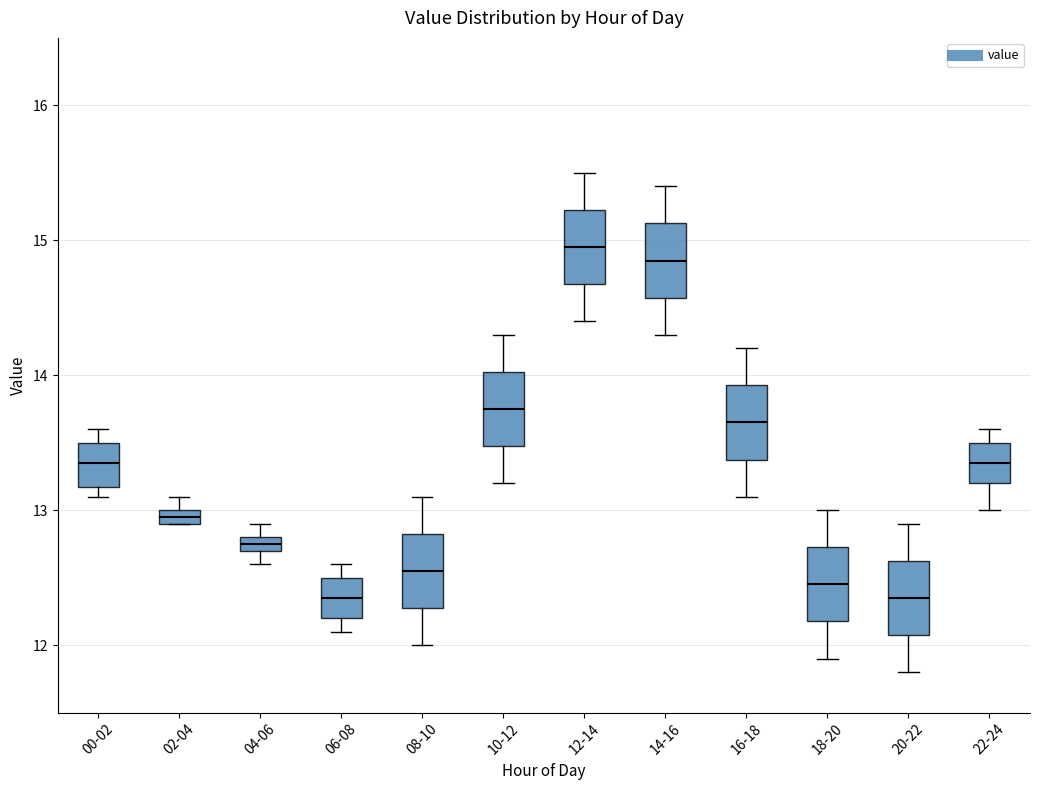

Where is the lower edge of the box for 00-02 on the y-axis? The values are not printed on the chart, so give them approximately, as read against the axis.

13.2